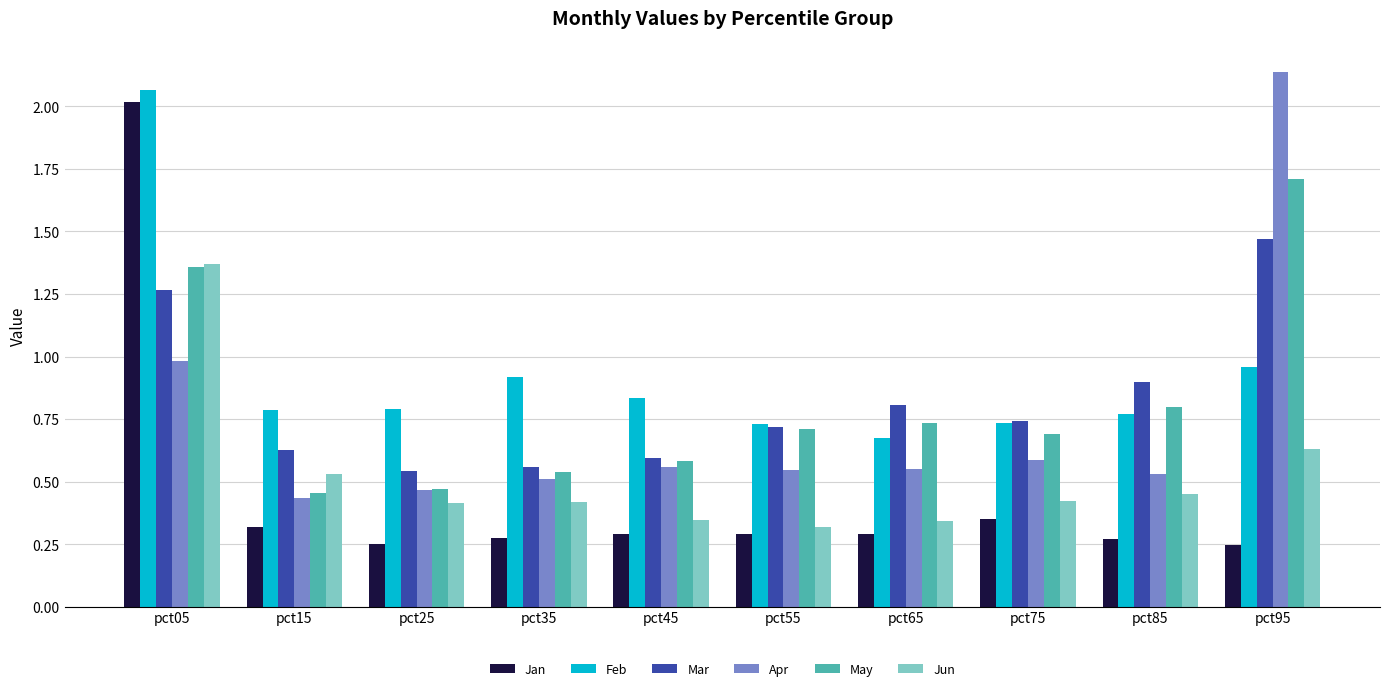

What is the difference between the highest and lowest values at pct05?

1.1